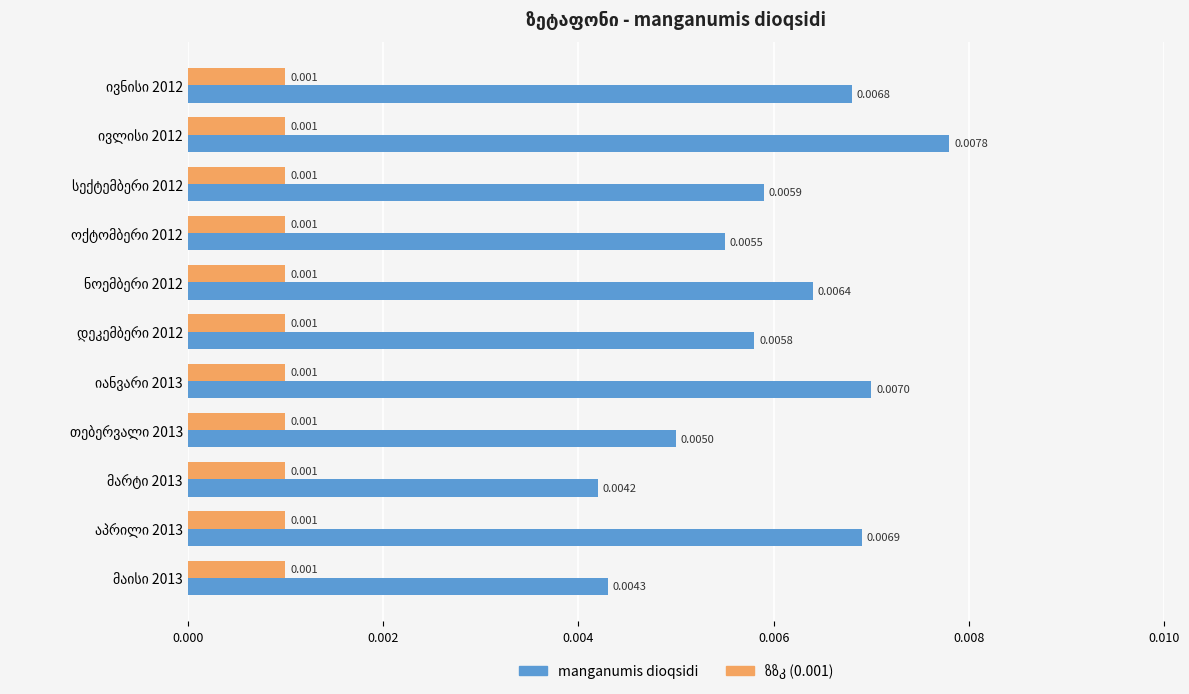

How many distinct data groups are displayed?

2